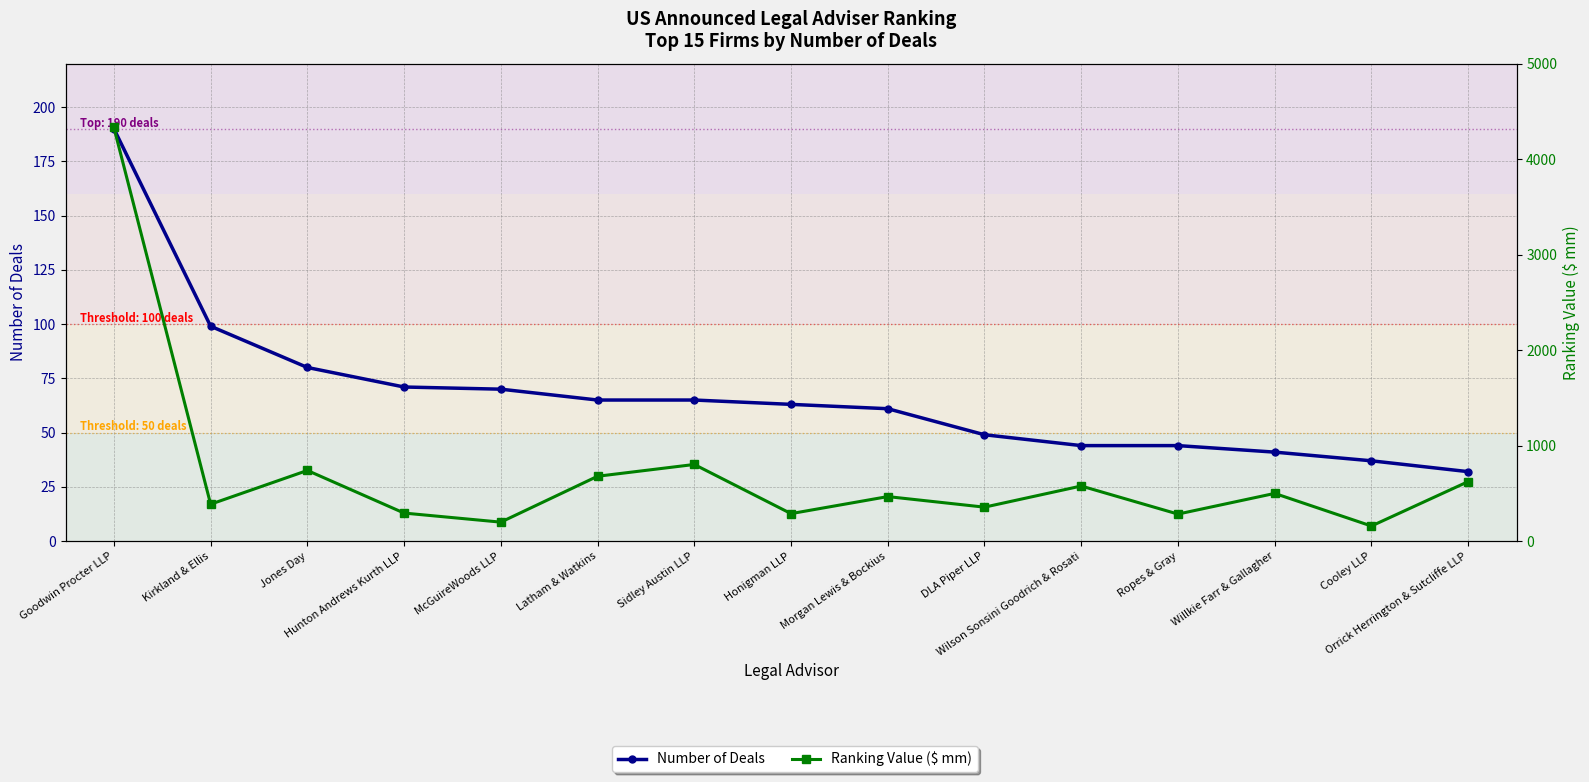

Which series has the largest range (max minus min)?

Ranking Value ($ mm)